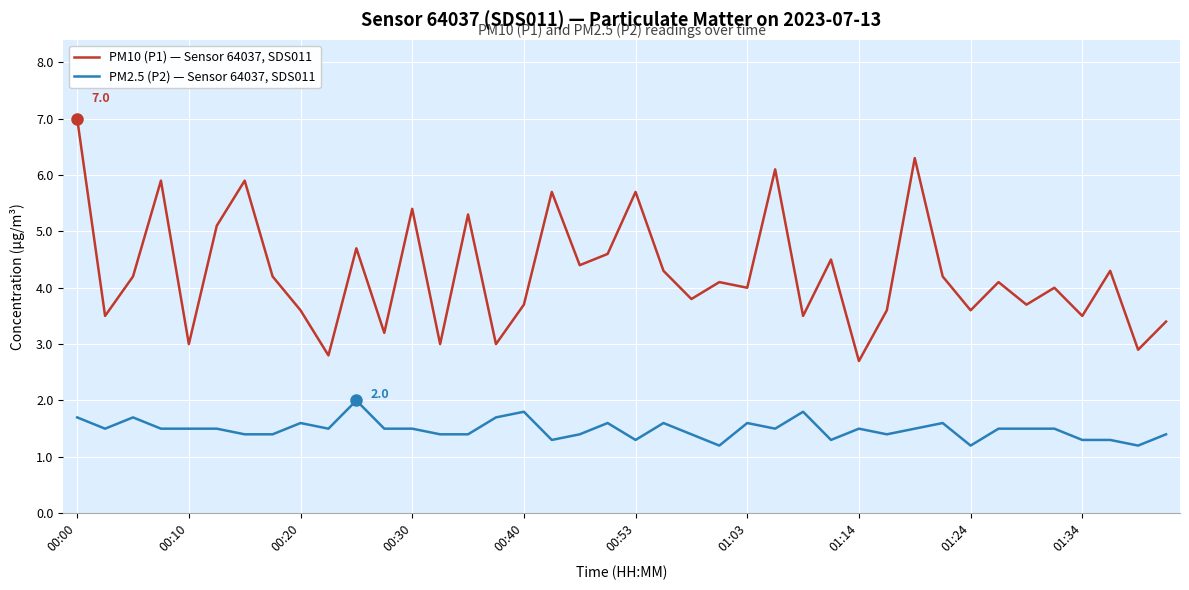

What is the difference between the maximum and minimum values in the PM10 (P1) — Sensor 64037, SDS011 series?

4.3